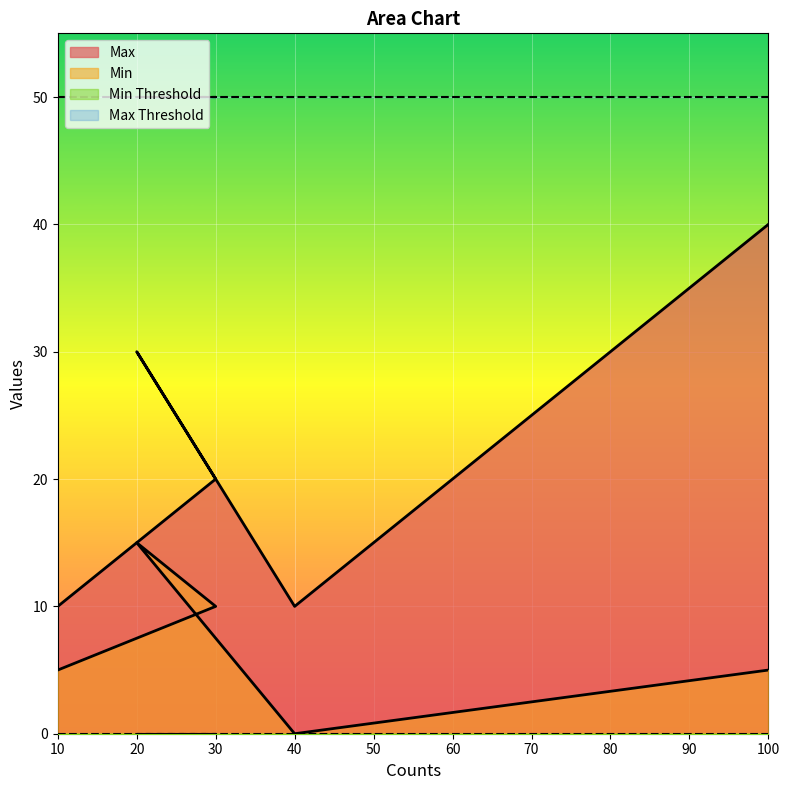

List the labels in order of Min value, smallest first.

40, 10, 100, 30, 20